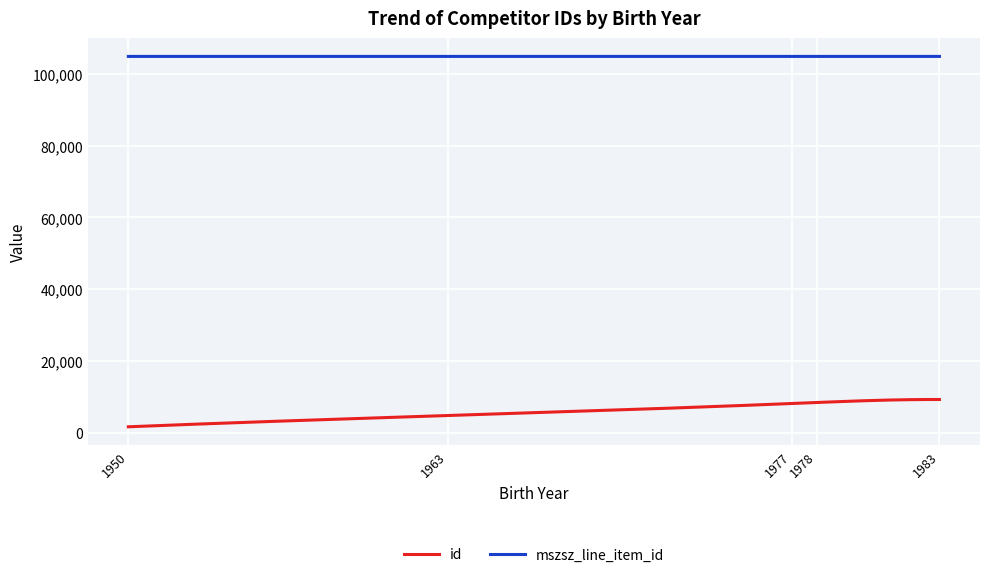

How many lines are shown in the chart?

2